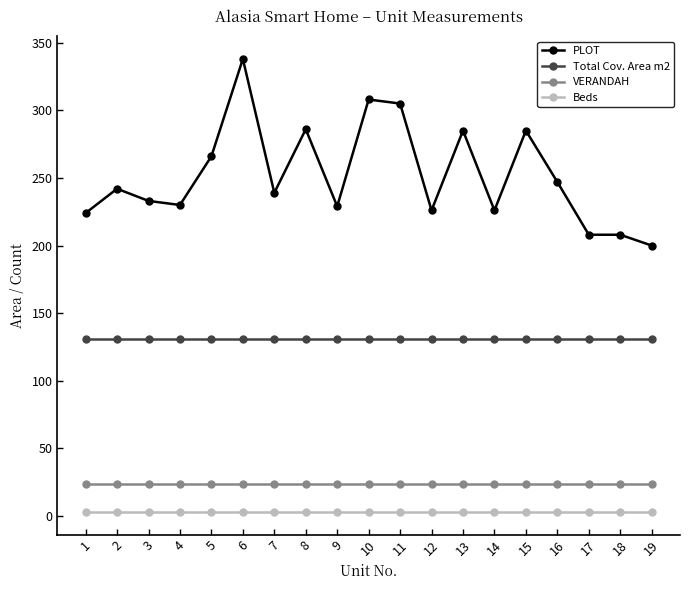

Is the value of Total Cov. Area m2 at 12 greater than the value of Beds at 15?

Yes